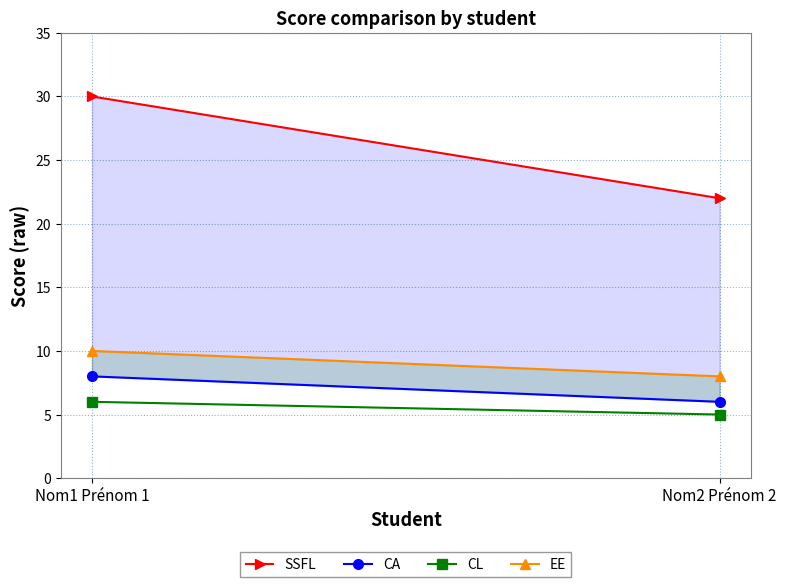

What is the difference between the highest and lowest values at Nom2 Prénom 2?

17